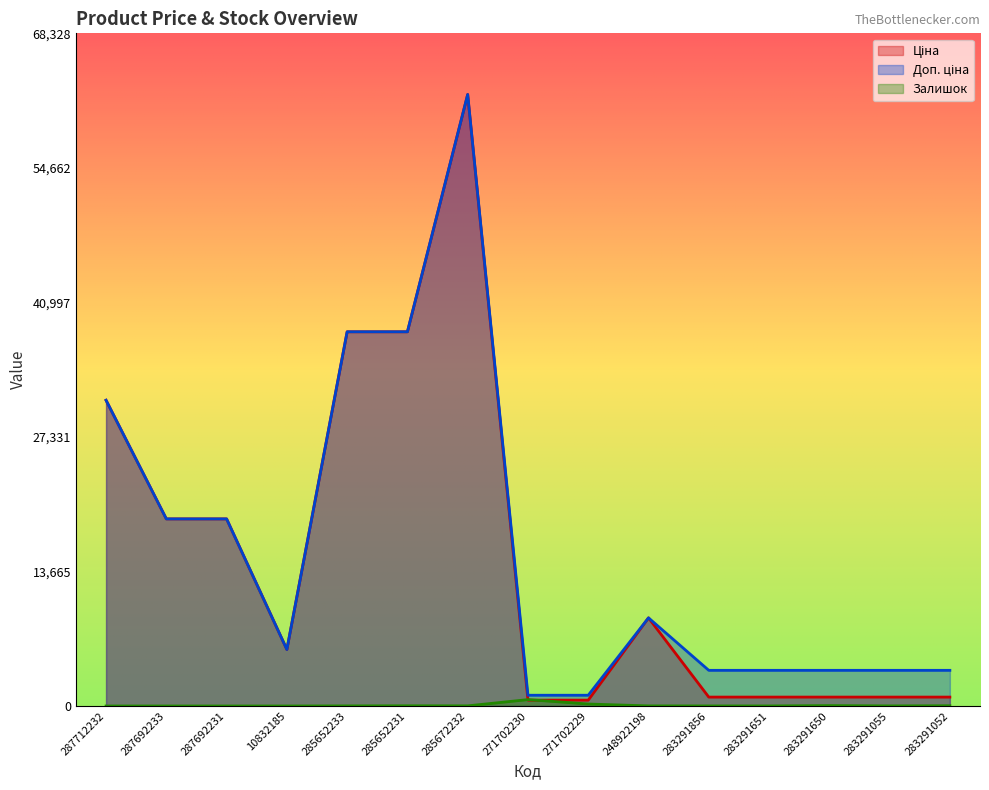

What is the value of the Залишок point at the 9th from the left?

202.0